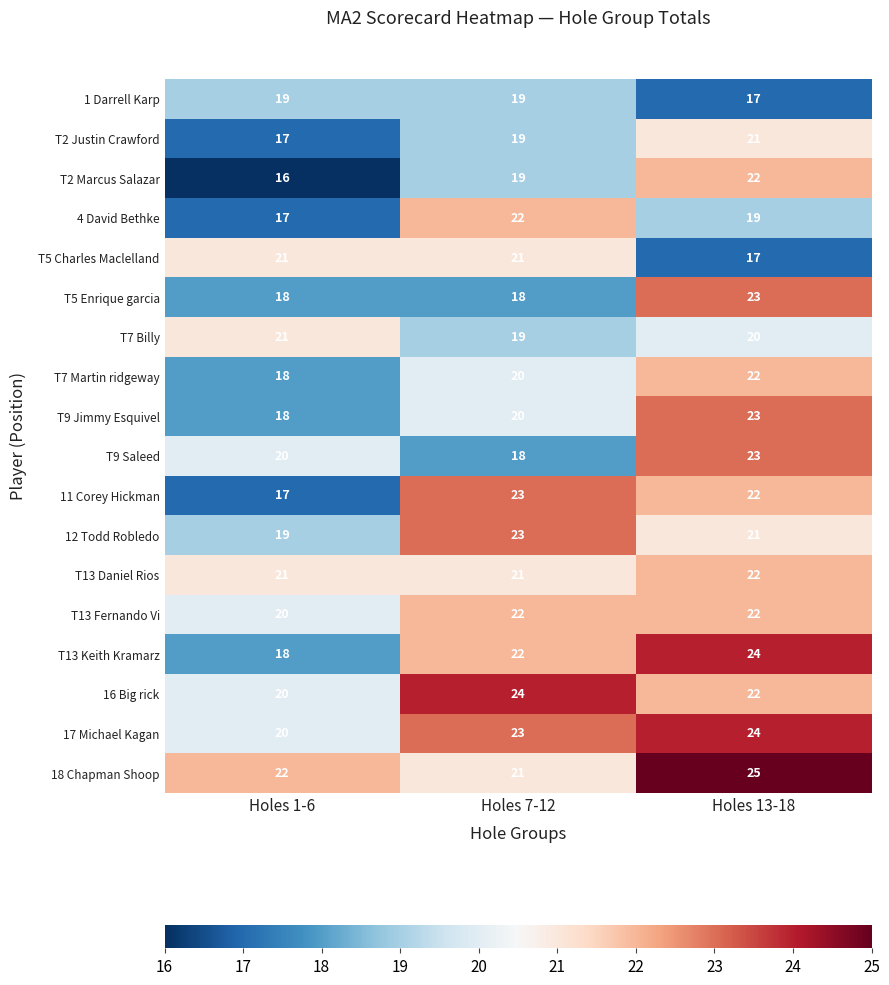

Count the 16 Big rick values in the range 20 to 24.

3